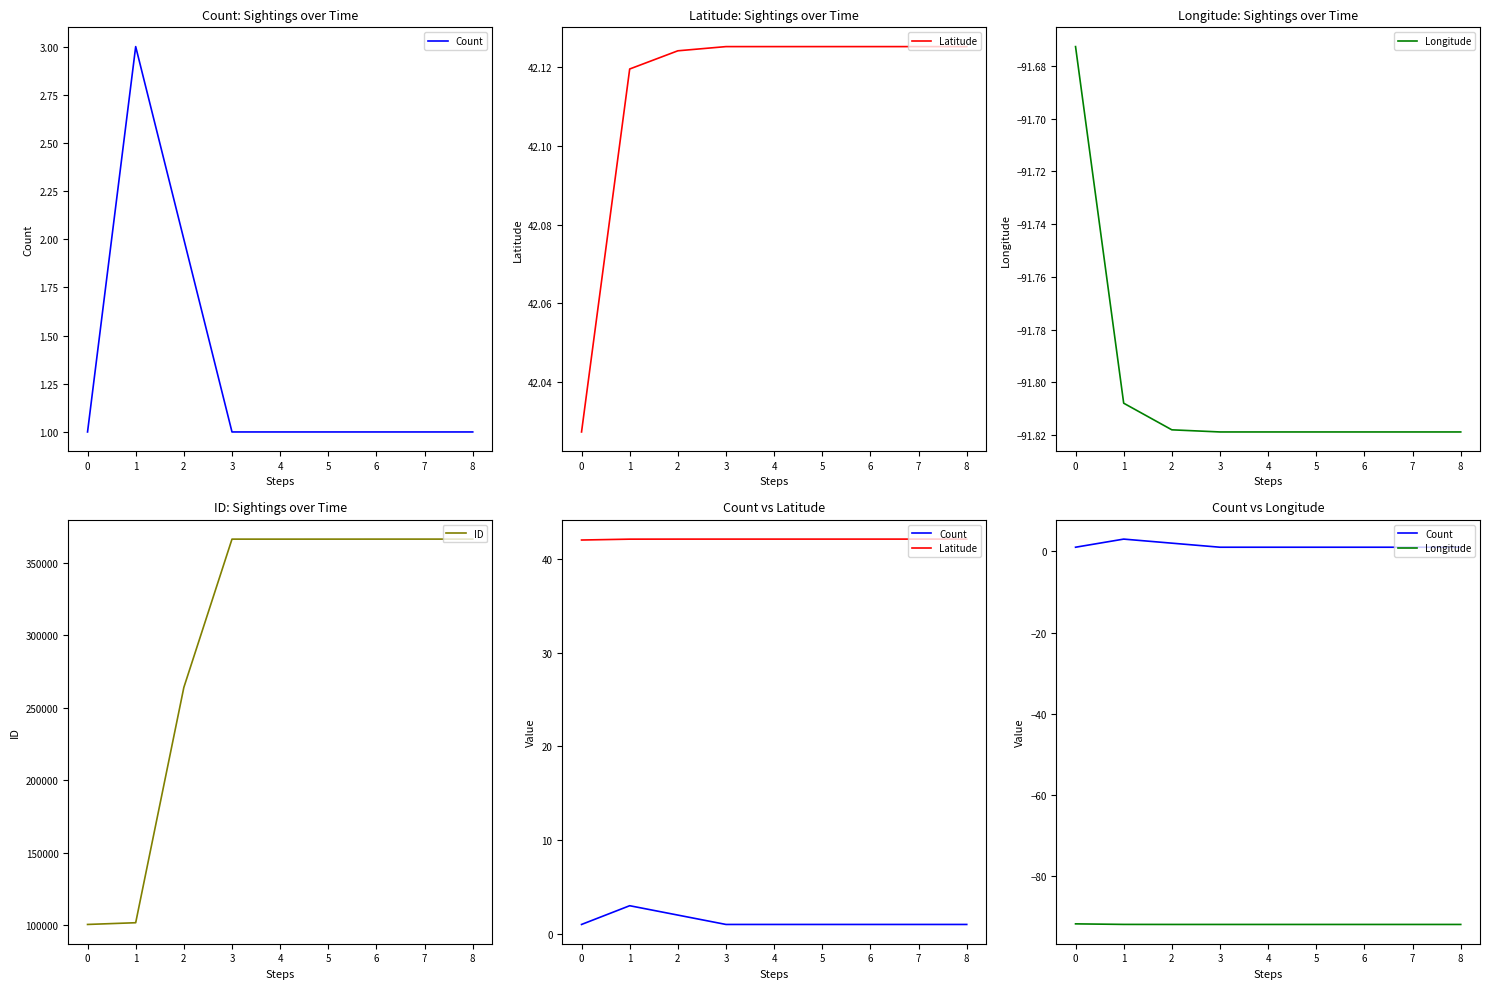

Which series has the largest total across all categories?

ID